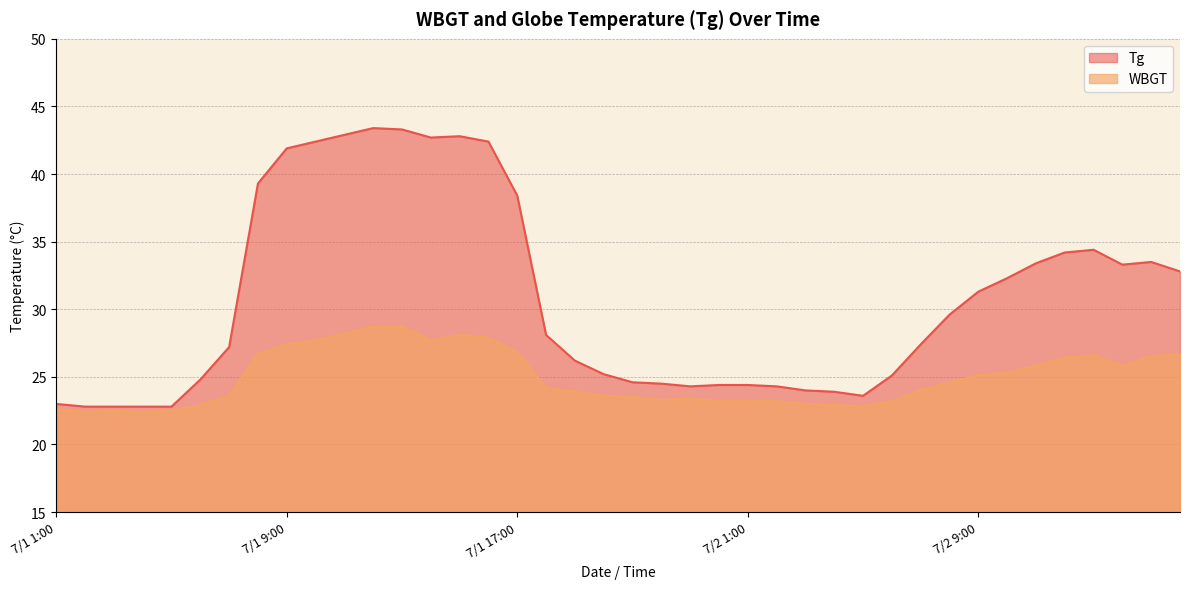

What is the label of the 25th point from the left?

7/2 1:00